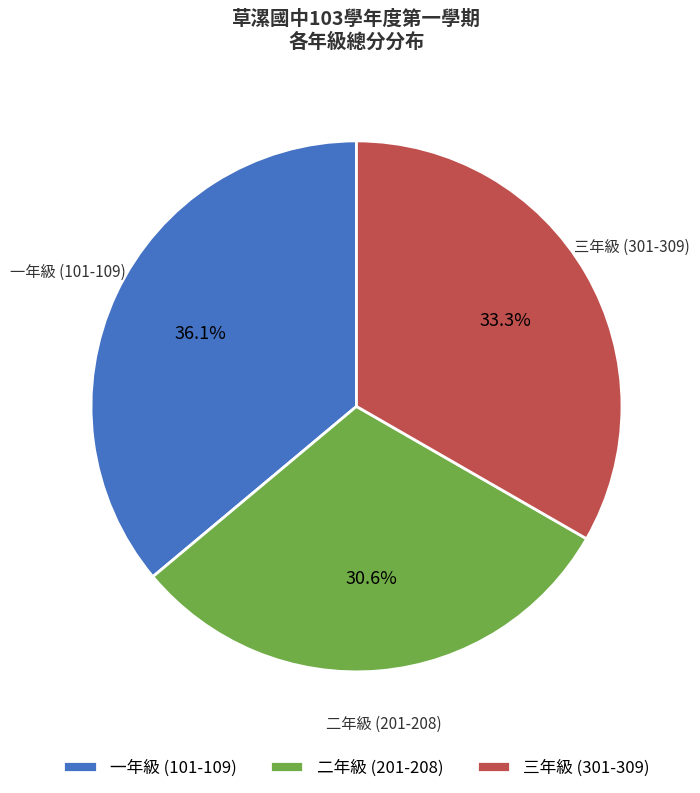

Combined, do 二年級 (201-208) and 一年級 (101-109) account for over 50%?

Yes